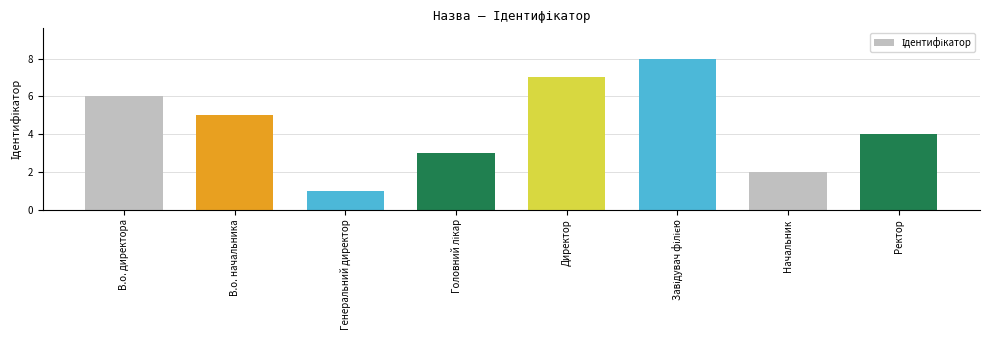

Are the bars horizontal?

No